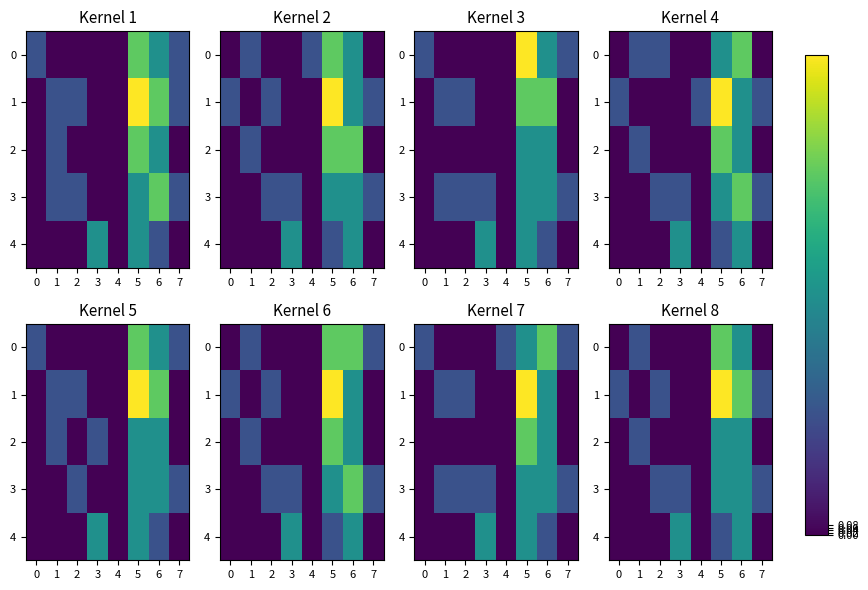

Which series changed the most between 3 and 7?

4